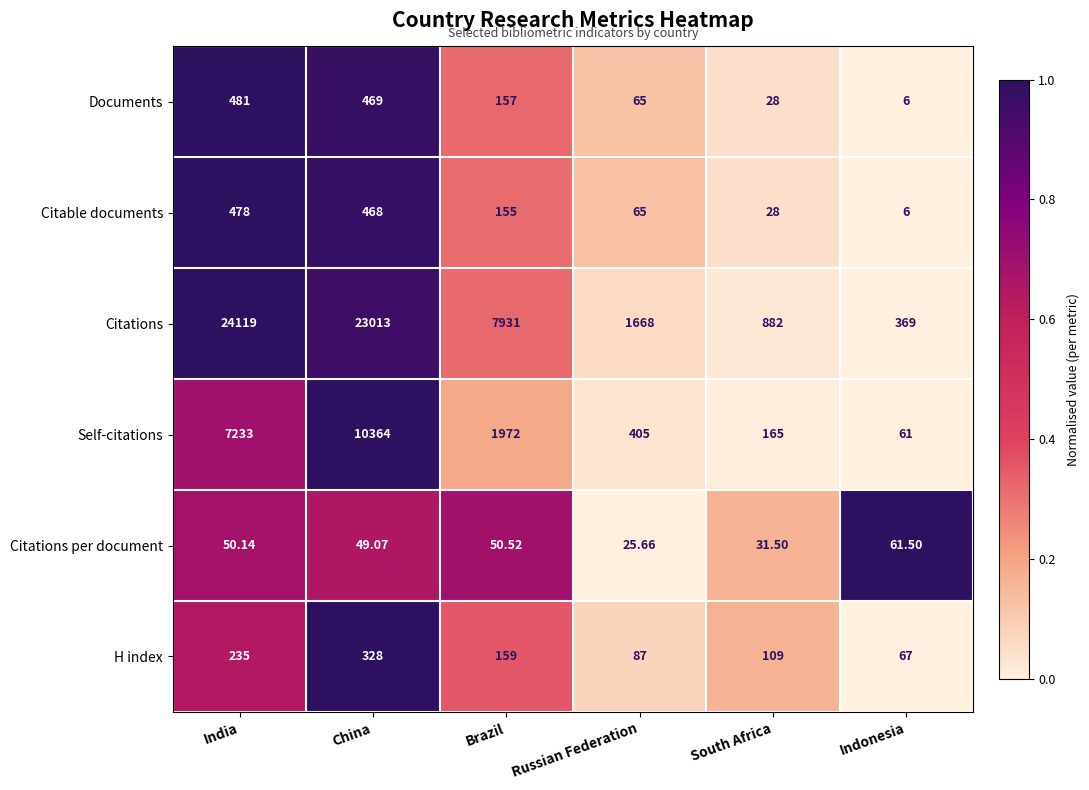

Is the value of Documents at South Africa greater than the value of Citations per document at India?

No